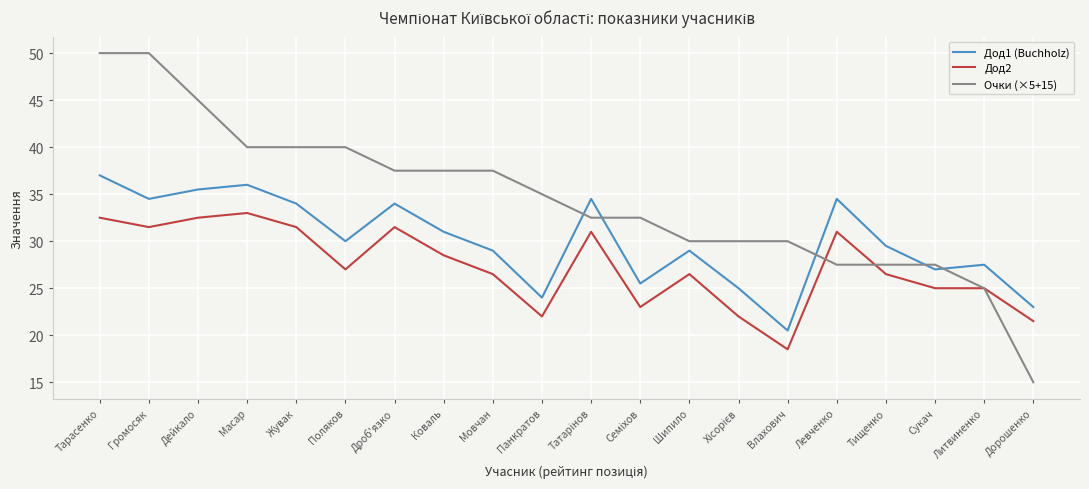

How many categories are shown in the chart?

20